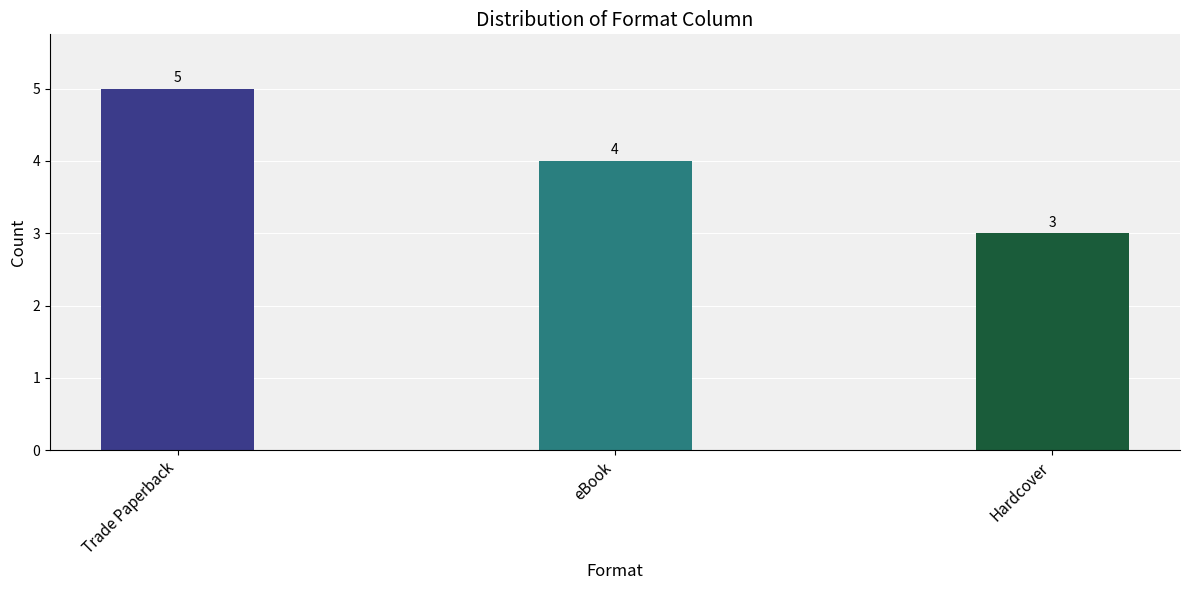

What is the value of the 3rd bar from the left?

3